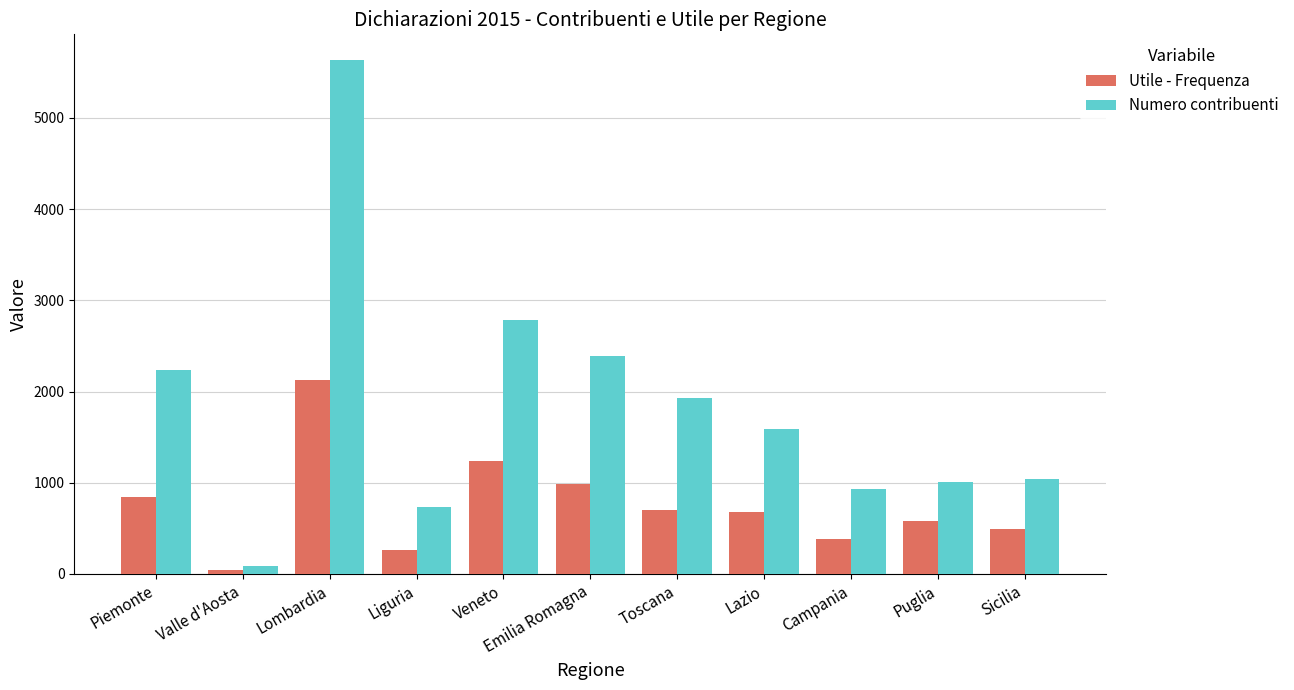

Read the Utile - Frequenza value at Lazio, to the nearest 10.

680